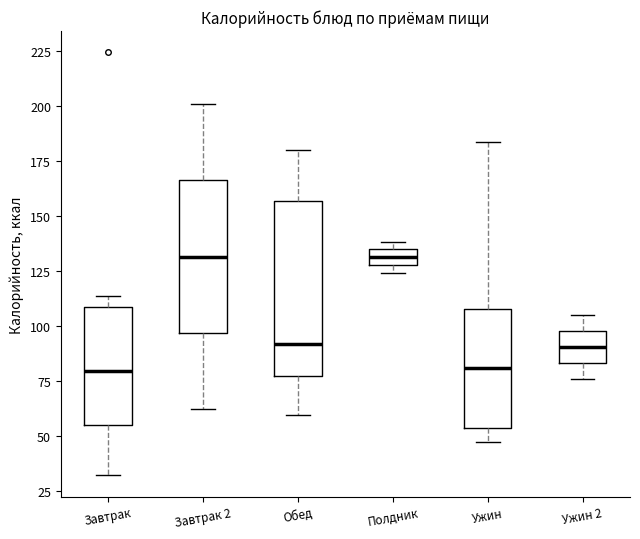

Where is the upper edge of the box for Полдник on the y-axis? The values are not printed on the chart, so give them approximately, as read against the axis.

135